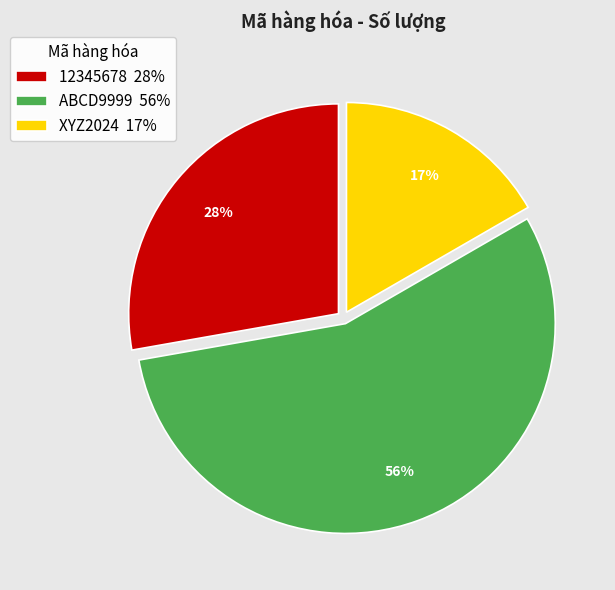

Between 12345678 and ABCD9999, which is larger?

ABCD9999